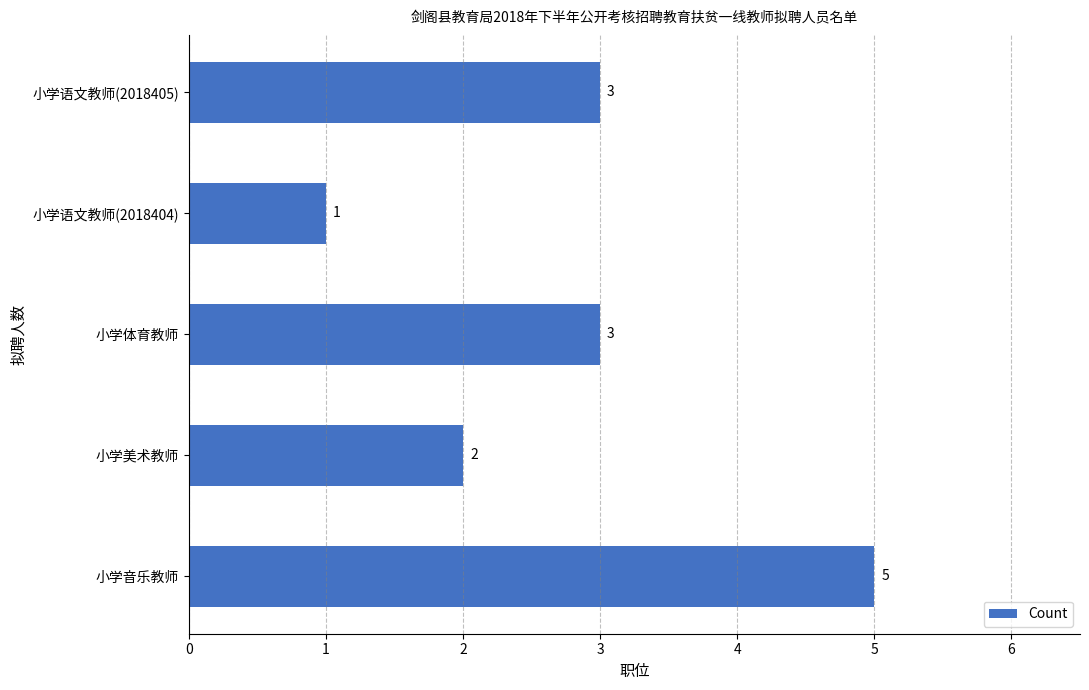

Which label corresponds to the smallest value in the chart?

小学语文教师(2018404)